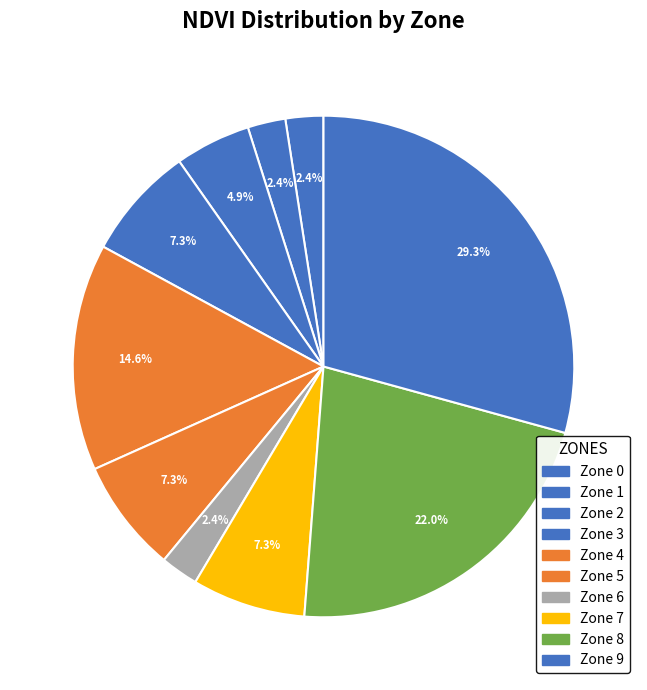

How many segments does this pie chart have?

10